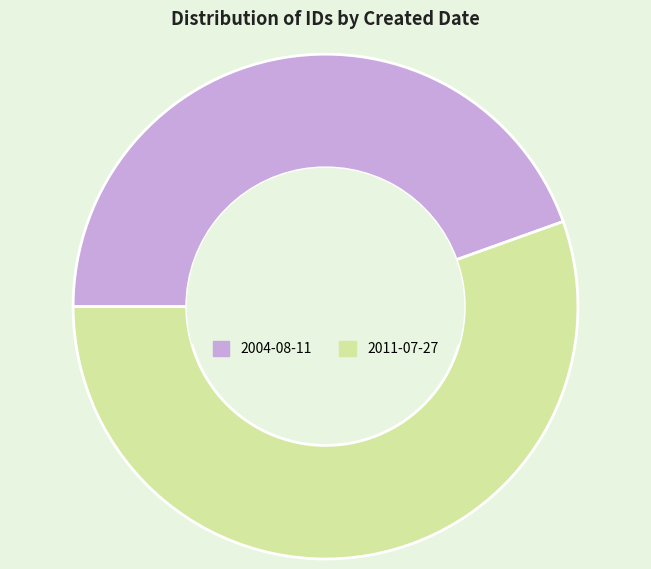

Do 2011-07-27 and 2004-08-11 together represent more than half of the pie?

Yes